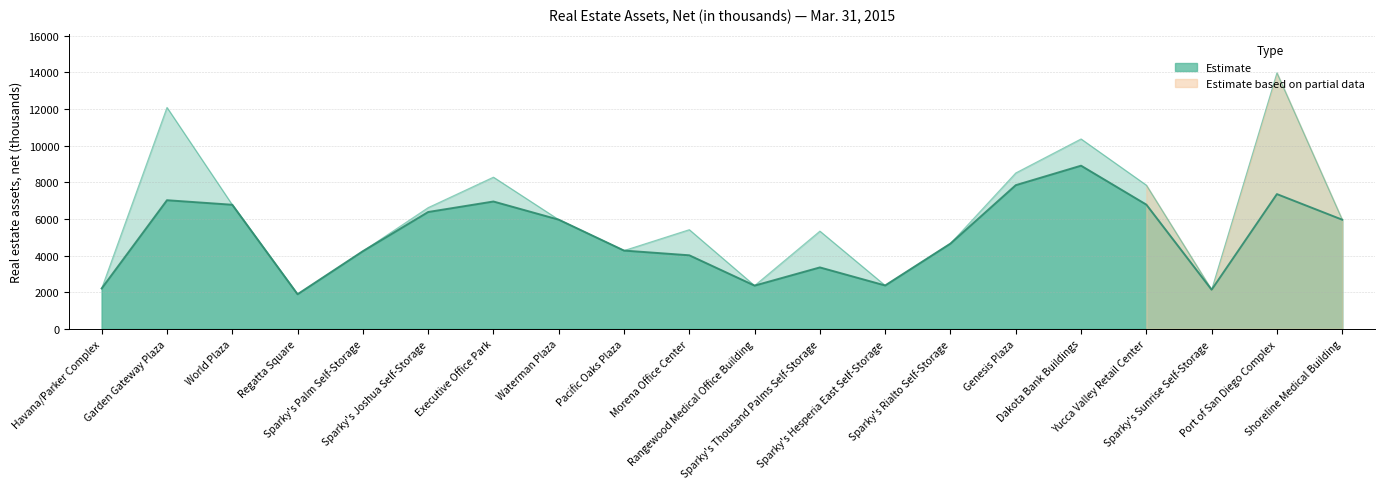

Rank the categories by value from lowest to highest.

Regatta Square, Sparky's Sunrise Self-Storage, Havana/Parker Complex, Rangewood Medical Office Building, Sparky's Hesperia East Self-Storage, Sparky's Palm Self-Storage, Pacific Oaks Plaza, Sparky's Rialto Self-Storage, Sparky's Thousand Palms Self-Storage, Morena Office Center, Shoreline Medical Building, Waterman Plaza, Sparky's Joshua Self-Storage, World Plaza, Yucca Valley Retail Center, Executive Office Park, Genesis Plaza, Dakota Bank Buildings, Garden Gateway Plaza, Port of San Diego Complex